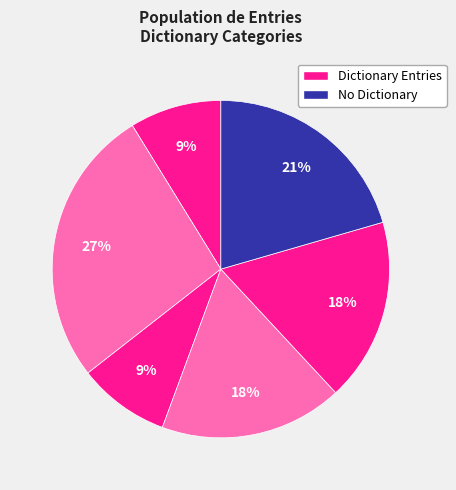

Count the number of slices in the pie.

6